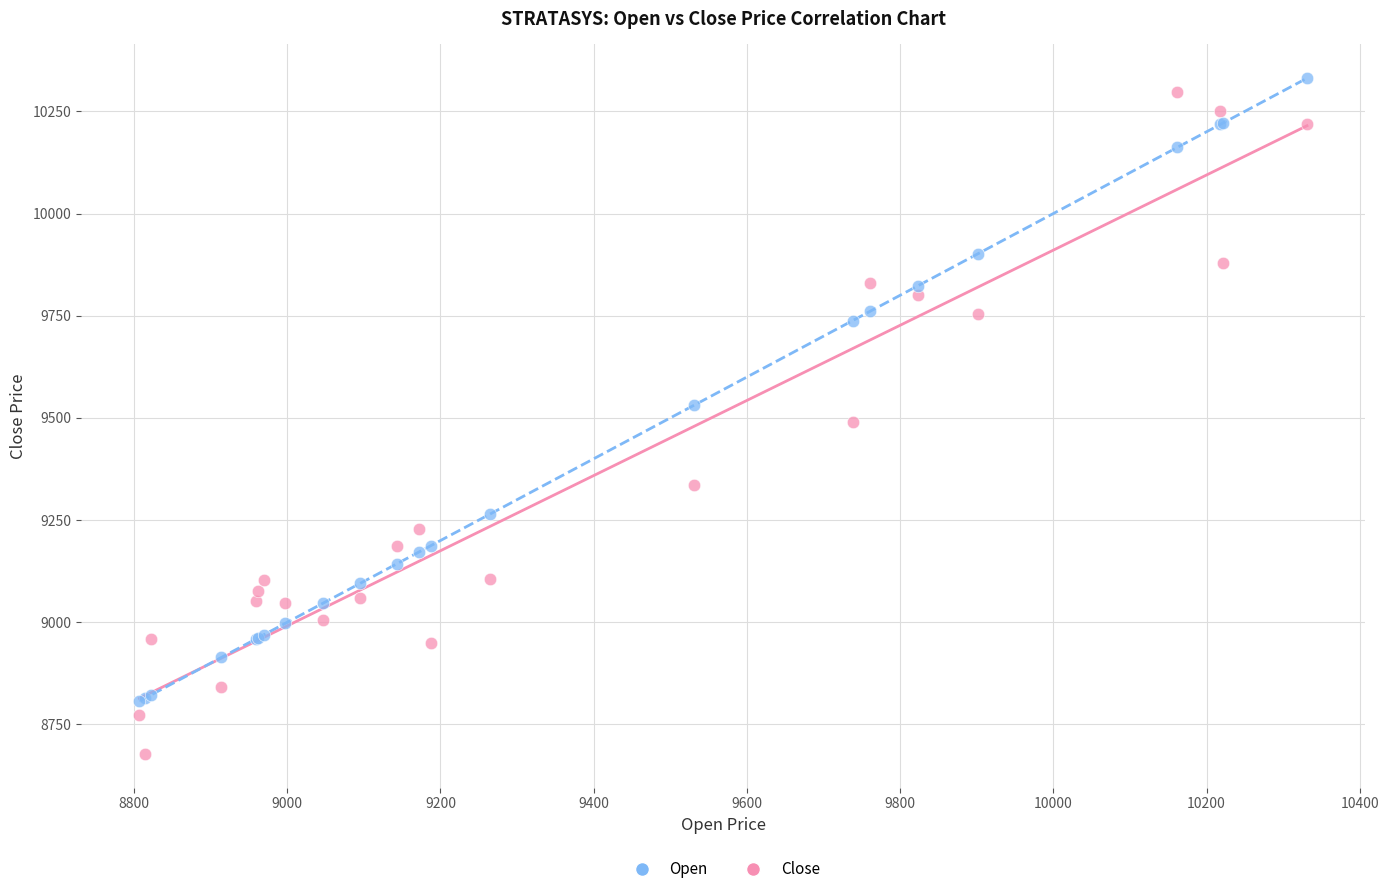

In the Open series, what Y value is closest to 9569?

9531